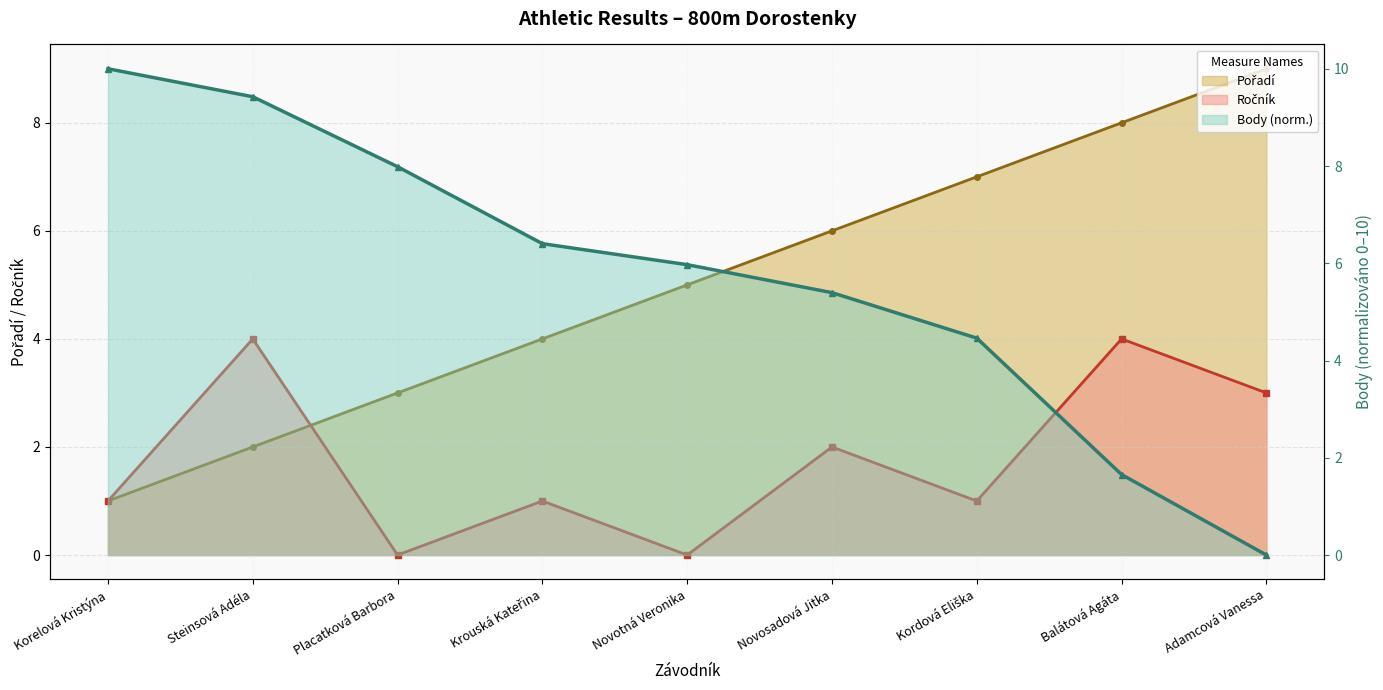

The Ročník series shows 1.9 at Balátová Agáta. True or false?

False